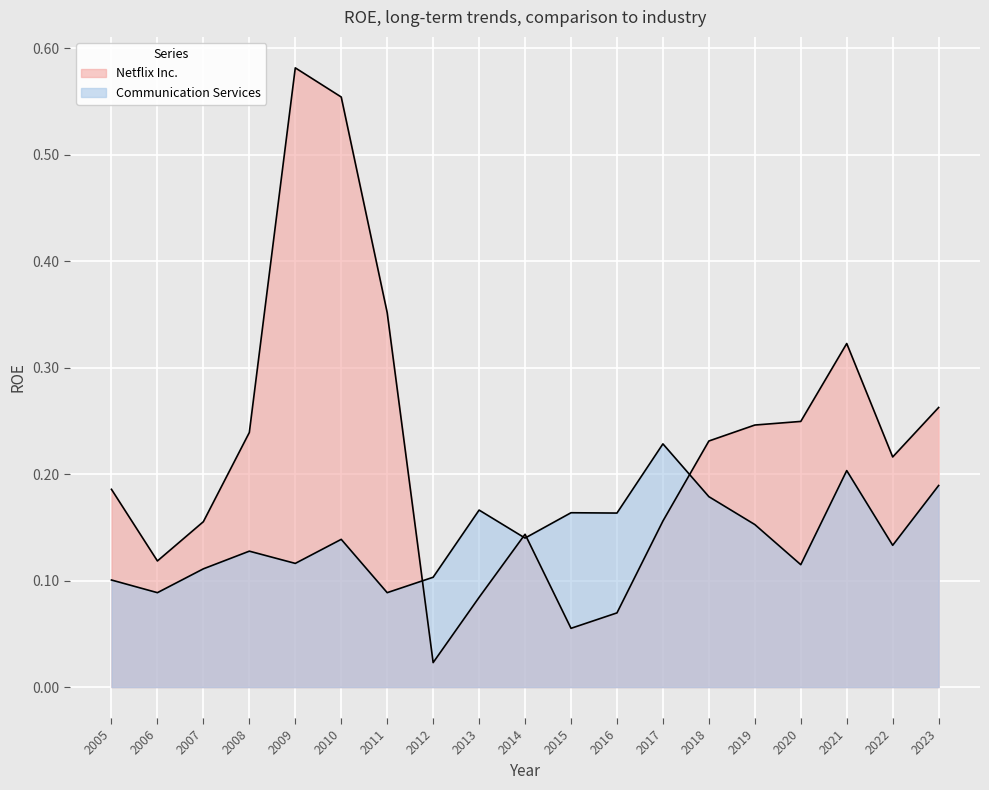

Where is Communication Services nearest to the value 0?

2006